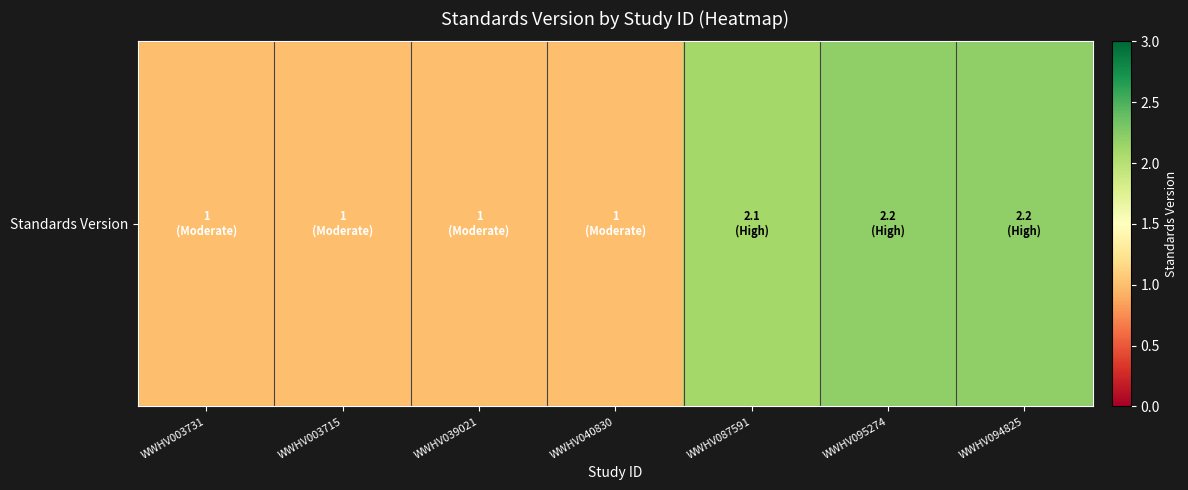

Reading right to left, what are all the values shown in this chart?

WWHV094825=2.2	WWHV095274=2.2	WWHV087591=2.1	WWHV040830=1.0	WWHV039021=1.0	WWHV003715=1.0	WWHV003731=1.0